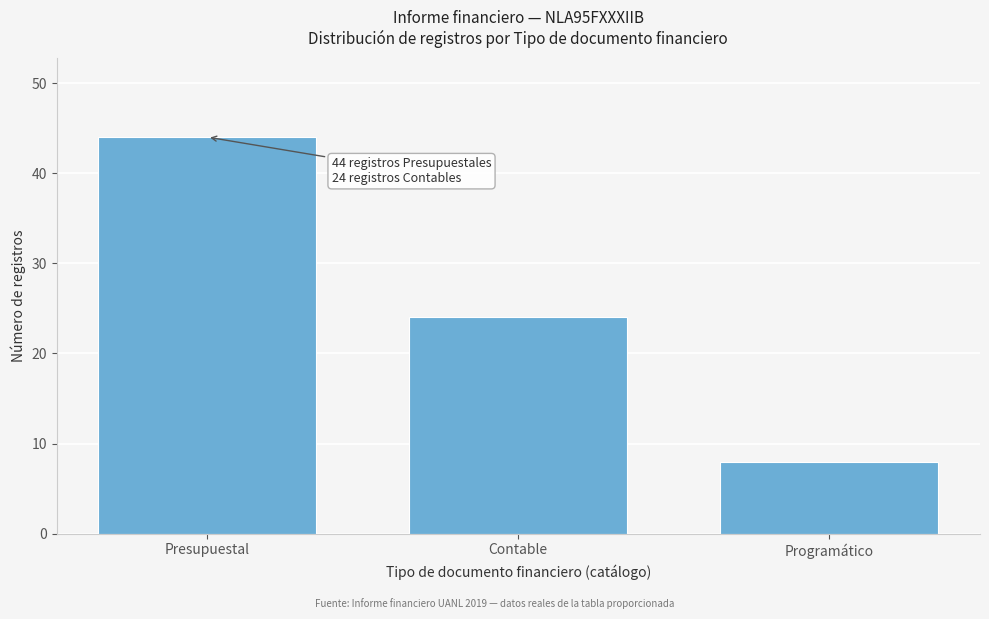

Reading left to right, transcribe all the data shown in this chart.

44	24	8